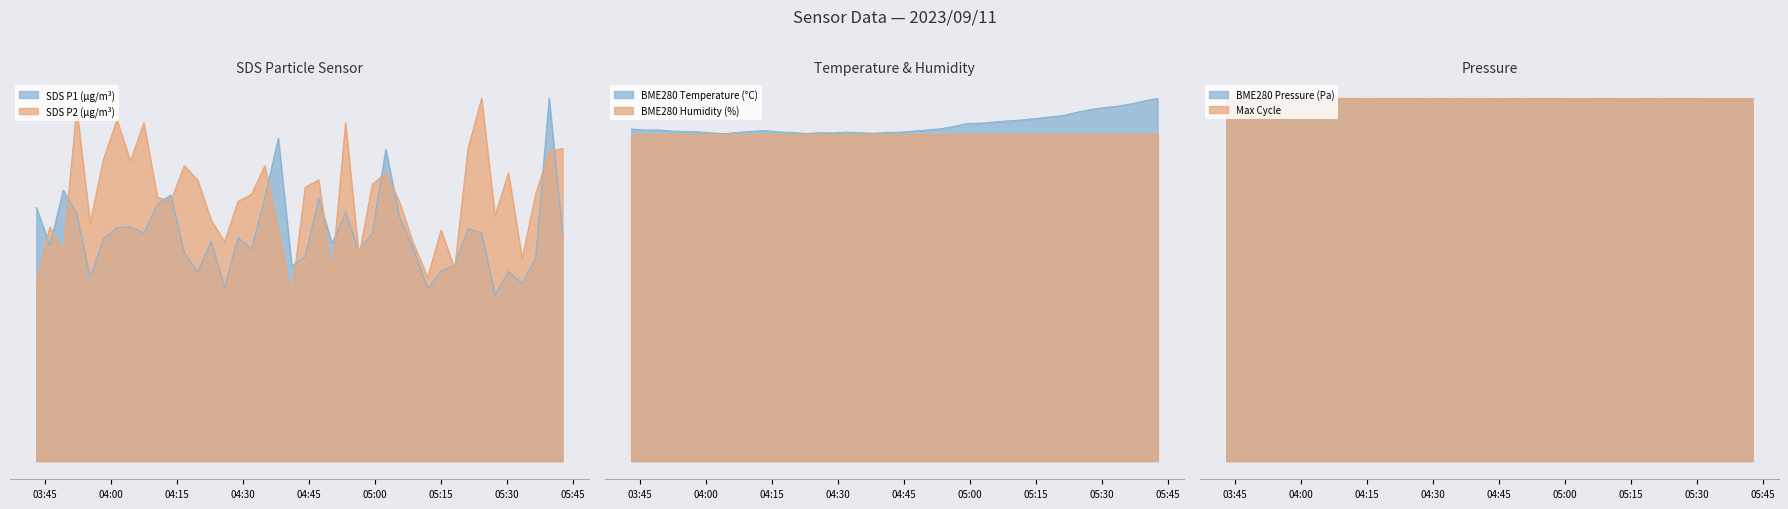

Reading left to right, extract all data points from this chart.

SDS_P1: 2023/09/11 03:43:00=10.7	2023/09/11 03:46:04=9.1	2023/09/11 03:49:07=11.4	2023/09/11 03:52:10=10.4	2023/09/11 03:55:13=7.8	2023/09/11 03:58:17=9.4	2023/09/11 04:01:20=9.8	2023/09/11 04:04:23=9.9	2023/09/11 04:07:26=9.6	2023/09/11 04:10:30=10.8	2023/09/11 04:13:33=11.2	2023/09/11 04:16:37=8.8	2023/09/11 04:19:40=8.0	2023/09/11 04:22:43=9.3	2023/09/11 04:25:46=7.3	2023/09/11 04:28:49=9.4	2023/09/11 04:31:52=8.9	2023/09/11 04:34:56=11.1	2023/09/11 04:37:59=13.6	2023/09/11 04:41:03=8.2	2023/09/11 04:44:06=8.6	2023/09/11 04:47:09=11.1	2023/09/11 04:50:12=9.2	2023/09/11 04:53:16=10.5	2023/09/11 04:56:19=8.9	2023/09/11 04:59:22=9.6	2023/09/11 05:02:25=13.2	2023/09/11 05:05:29=10.3	2023/09/11 05:08:32=9.0	2023/09/11 05:11:55=7.3	2023/09/11 05:14:59=8.0	2023/09/11 05:18:03=8.3	2023/09/11 05:21:06=9.8	2023/09/11 05:24:11=9.6	2023/09/11 05:27:14=7.0	2023/09/11 05:30:17=8.0	2023/09/11 05:33:24=7.5	2023/09/11 05:36:27=8.6	2023/09/11 05:39:32=15.3	2023/09/11 05:42:35=9.6
SDS_P2: 2023/09/11 03:43:00=7.5	2023/09/11 03:46:04=9.9	2023/09/11 03:49:07=8.8	2023/09/11 03:52:10=14.9	2023/09/11 03:55:13=10.0	2023/09/11 03:58:17=12.8	2023/09/11 04:01:20=14.4	2023/09/11 04:04:23=12.6	2023/09/11 04:07:26=14.3	2023/09/11 04:10:30=11.1	2023/09/11 04:13:33=11.0	2023/09/11 04:16:37=12.5	2023/09/11 04:19:40=11.9	2023/09/11 04:22:43=10.2	2023/09/11 04:25:46=9.3	2023/09/11 04:28:49=11.0	2023/09/11 04:31:52=11.3	2023/09/11 04:34:56=12.5	2023/09/11 04:37:59=9.7	2023/09/11 04:41:03=7.0	2023/09/11 04:44:06=11.6	2023/09/11 04:47:09=11.9	2023/09/11 04:50:12=7.9	2023/09/11 04:53:16=14.3	2023/09/11 04:56:19=8.7	2023/09/11 04:59:22=11.7	2023/09/11 05:02:25=12.2	2023/09/11 05:05:29=11.0	2023/09/11 05:08:32=9.3	2023/09/11 05:11:55=7.8	2023/09/11 05:14:59=9.7	2023/09/11 05:18:03=8.1	2023/09/11 05:21:06=13.2	2023/09/11 05:24:11=15.3	2023/09/11 05:27:14=10.4	2023/09/11 05:30:17=12.2	2023/09/11 05:33:24=8.5	2023/09/11 05:36:27=11.3	2023/09/11 05:39:32=13.1	2023/09/11 05:42:35=13.2
BME280_temperature: 2023/09/11 03:43:00=16.1	2023/09/11 03:46:04=16.0	2023/09/11 03:49:07=16.0	2023/09/11 03:52:10=16.0	2023/09/11 03:55:13=16.0	2023/09/11 03:58:17=15.9	2023/09/11 04:01:20=15.9	2023/09/11 04:04:23=15.8	2023/09/11 04:07:26=15.9	2023/09/11 04:10:30=16.0	2023/09/11 04:13:33=16.0	2023/09/11 04:16:37=15.9	2023/09/11 04:19:40=15.9	2023/09/11 04:22:43=15.9	2023/09/11 04:25:46=15.9	2023/09/11 04:28:49=15.9	2023/09/11 04:31:52=15.9	2023/09/11 04:34:56=15.9	2023/09/11 04:37:59=15.9	2023/09/11 04:41:03=15.9	2023/09/11 04:44:06=15.9	2023/09/11 04:47:09=16.0	2023/09/11 04:50:12=16.0	2023/09/11 04:53:16=16.1	2023/09/11 04:56:19=16.2	2023/09/11 04:59:22=16.4	2023/09/11 05:02:25=16.4	2023/09/11 05:05:29=16.4	2023/09/11 05:08:32=16.5	2023/09/11 05:11:55=16.5	2023/09/11 05:14:59=16.6	2023/09/11 05:18:03=16.7	2023/09/11 05:21:06=16.7	2023/09/11 05:24:11=16.9	2023/09/11 05:27:14=17.0	2023/09/11 05:30:17=17.1	2023/09/11 05:33:24=17.2	2023/09/11 05:36:27=17.3	2023/09/11 05:39:32=17.4	2023/09/11 05:42:35=17.6
BME280_pressure: 2023/09/11 03:43:00=100516.3	2023/09/11 03:46:04=100513.4	2023/09/11 03:49:07=100508.0	2023/09/11 03:52:10=100511.3	2023/09/11 03:55:13=100507.1	2023/09/11 03:58:17=100509.2	2023/09/11 04:01:20=100509.8	2023/09/11 04:04:23=100504.0	2023/09/11 04:07:26=100508.6	2023/09/11 04:10:30=100508.8	2023/09/11 04:13:33=100500.2	2023/09/11 04:16:37=100501.0	2023/09/11 04:19:40=100502.3	2023/09/11 04:22:43=100496.7	2023/09/11 04:25:46=100499.8	2023/09/11 04:28:49=100493.5	2023/09/11 04:31:52=100502.1	2023/09/11 04:34:56=100499.8	2023/09/11 04:37:59=100496.5	2023/09/11 04:41:03=100494.2	2023/09/11 04:44:06=100491.2	2023/09/11 04:47:09=100489.6	2023/09/11 04:50:12=100492.5	2023/09/11 04:53:16=100482.7	2023/09/11 04:56:19=100489.1	2023/09/11 04:59:22=100486.3	2023/09/11 05:02:25=100488.0	2023/09/11 05:05:29=100482.6	2023/09/11 05:08:32=100484.7	2023/09/11 05:11:55=100490.3	2023/09/11 05:14:59=100490.3	2023/09/11 05:18:03=100485.6	2023/09/11 05:21:06=100490.0	2023/09/11 05:24:11=100487.9	2023/09/11 05:27:14=100484.2	2023/09/11 05:30:17=100486.5	2023/09/11 05:33:24=100486.5	2023/09/11 05:36:27=100479.5	2023/09/11 05:39:32=100482.7	2023/09/11 05:42:35=100483.7
Max_cycle: 2023/09/11 03:43:00=100479.5	2023/09/11 03:46:04=100512.6	2023/09/11 03:49:07=100513.2	2023/09/11 03:52:10=100512.5	2023/09/11 03:55:13=100512.5	2023/09/11 03:58:17=100512.3	2023/09/11 04:01:20=100512.5	2023/09/11 04:04:23=100511.4	2023/09/11 04:07:26=100512.7	2023/09/11 04:10:30=100512.8	2023/09/11 04:13:33=100514.2	2023/09/11 04:16:37=100516.3	2023/09/11 04:19:40=100513.0	2023/09/11 04:22:43=100514.2	2023/09/11 04:25:46=100512.7	2023/09/11 04:28:49=100512.0	2023/09/11 04:31:52=100511.5	2023/09/11 04:34:56=100513.3	2023/09/11 04:37:59=100515.4	2023/09/11 04:41:03=100512.5	2023/09/11 04:44:06=100512.2	2023/09/11 04:47:09=100512.0	2023/09/11 04:50:12=100515.1	2023/09/11 04:53:16=100513.8	2023/09/11 04:56:19=100514.3	2023/09/11 04:59:22=100512.1	2023/09/11 05:02:25=100511.1	2023/09/11 05:05:29=100511.5	2023/09/11 05:08:32=100514.5	2023/09/11 05:11:55=100512.8	2023/09/11 05:14:59=100512.9	2023/09/11 05:18:03=100512.0	2023/09/11 05:21:06=100514.3	2023/09/11 05:24:11=100513.1	2023/09/11 05:27:14=100513.4	2023/09/11 05:30:17=100512.3	2023/09/11 05:33:24=100511.7	2023/09/11 05:36:27=100512.1	2023/09/11 05:39:32=100512.2	2023/09/11 05:42:35=100511.5